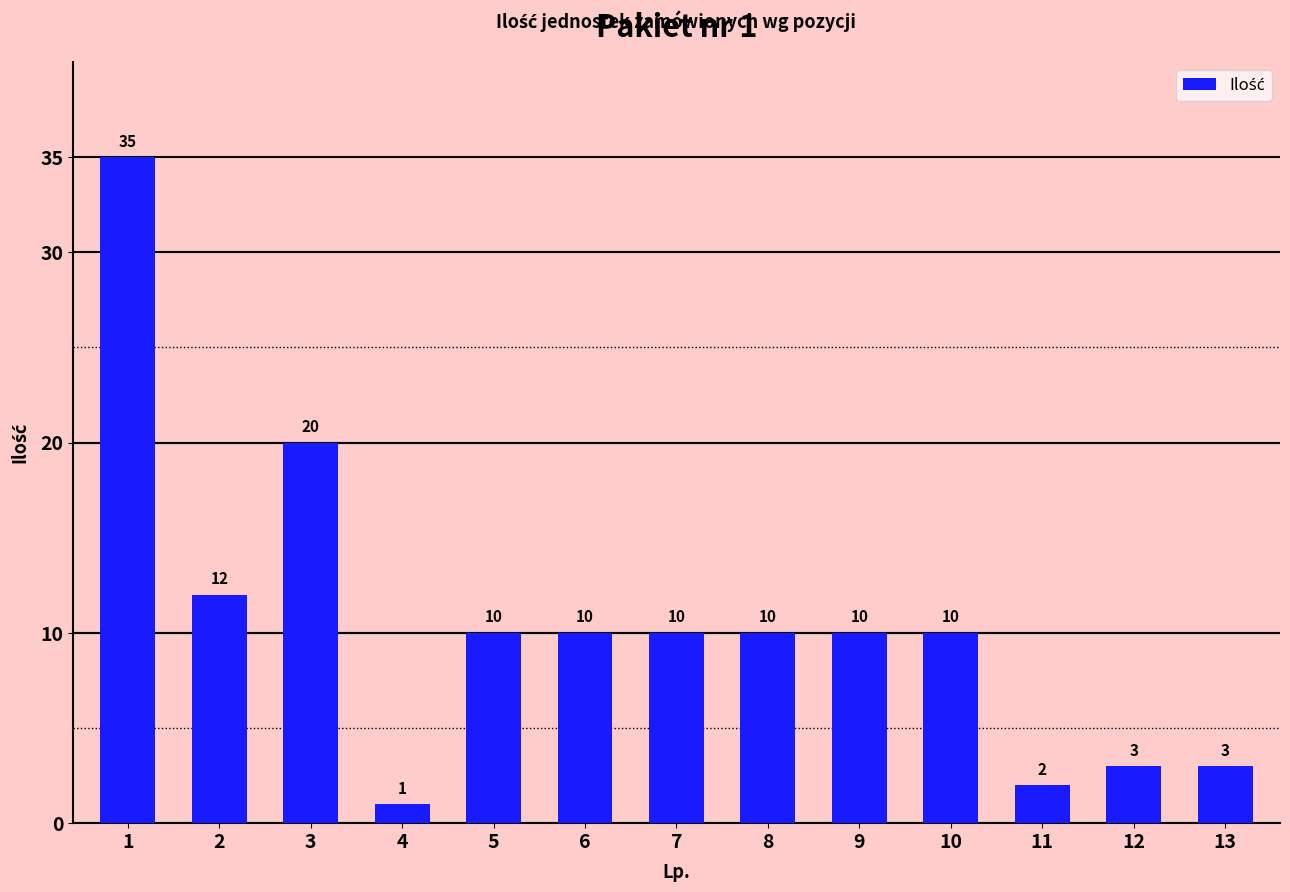

How many bars are there in total?

13